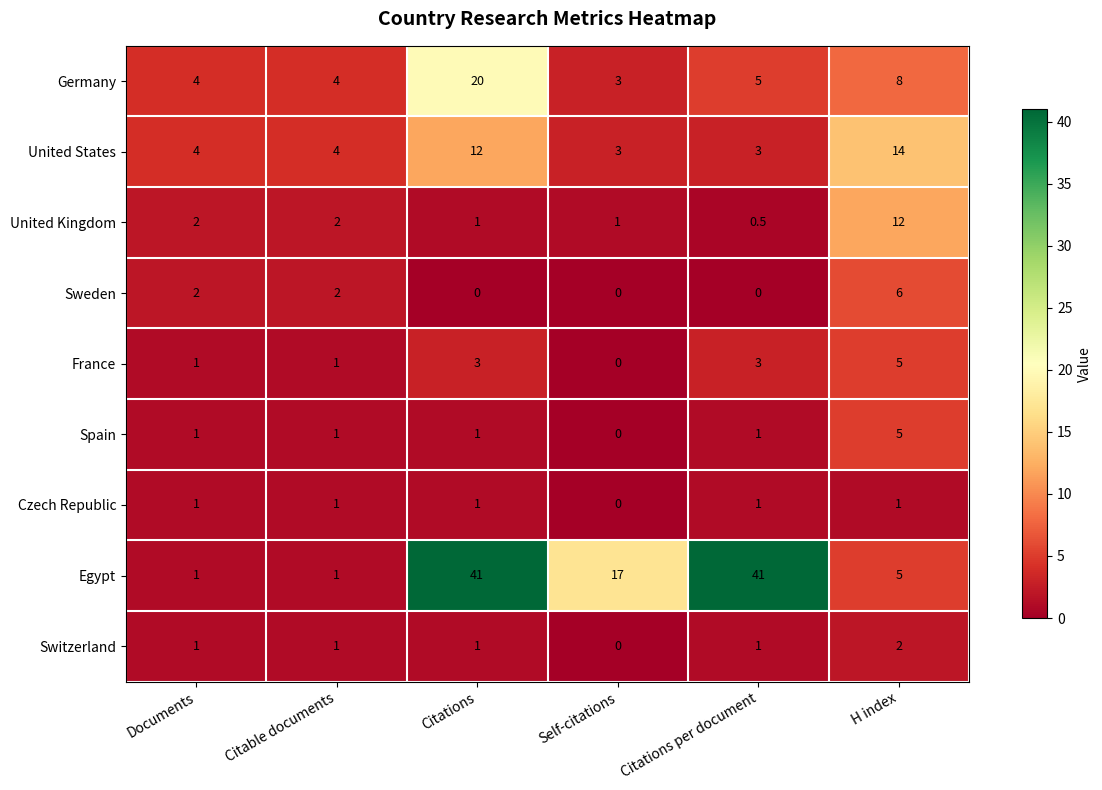

What is the average value of the Spain series?

1.5